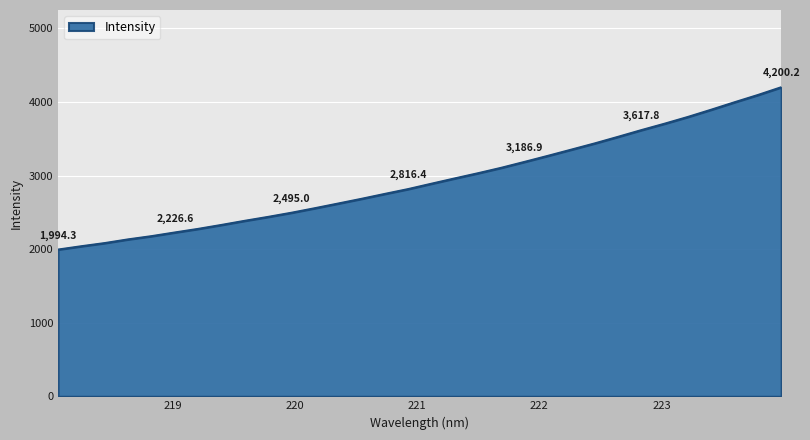

What is the minimum value shown in the chart?

1994.3